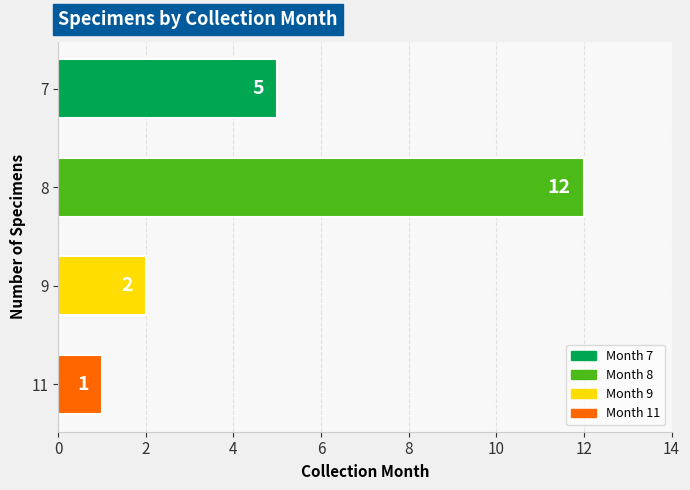

What is the difference between the maximum and minimum values?

11